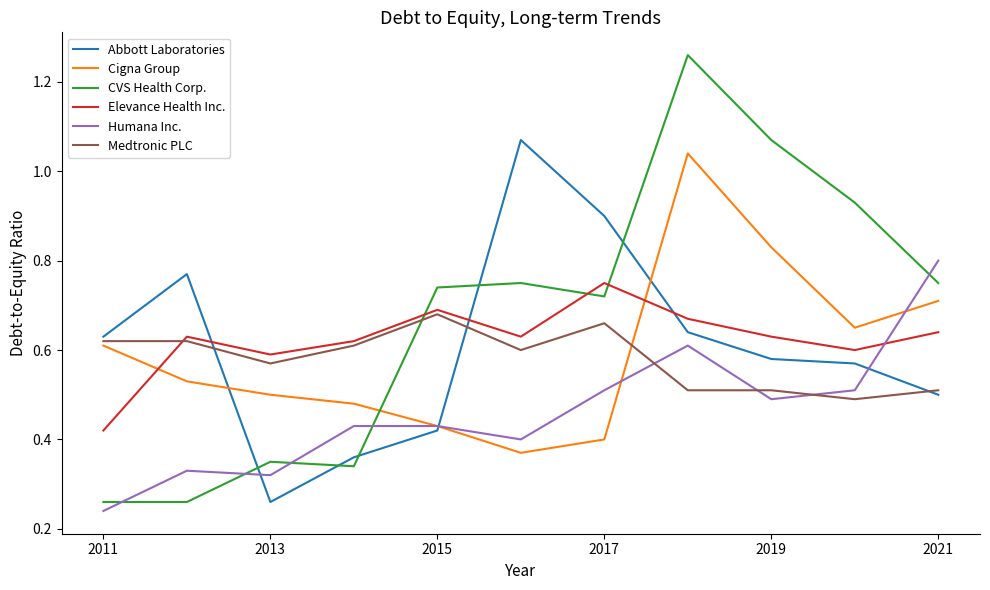

What are all the series names shown in the legend?

Abbott Laboratories, Cigna Group, CVS Health Corp., Elevance Health Inc., Humana Inc., Medtronic PLC